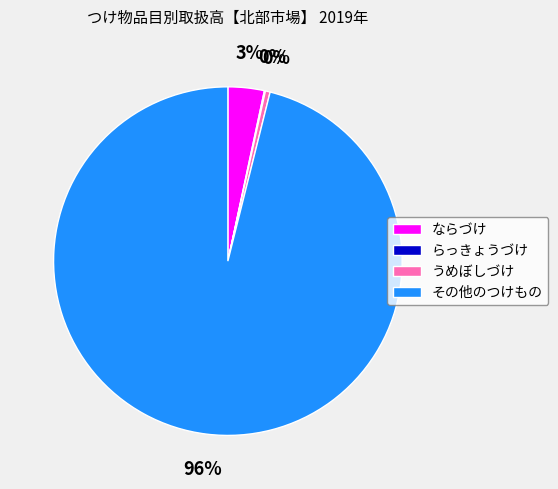

Does ならづけ represent more than half of the total?

No